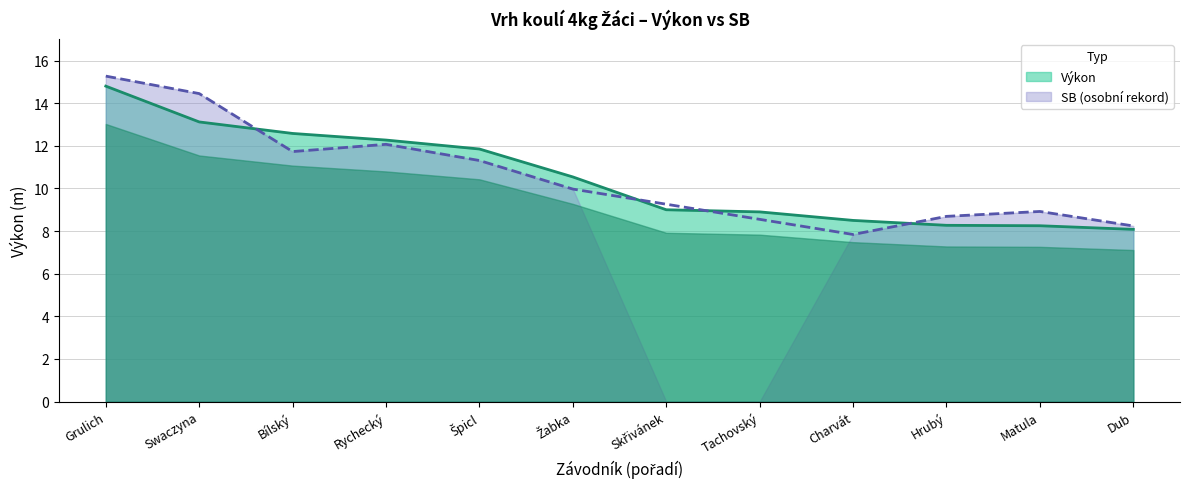

True or false: the data has more than 1 interior local peaks.

False